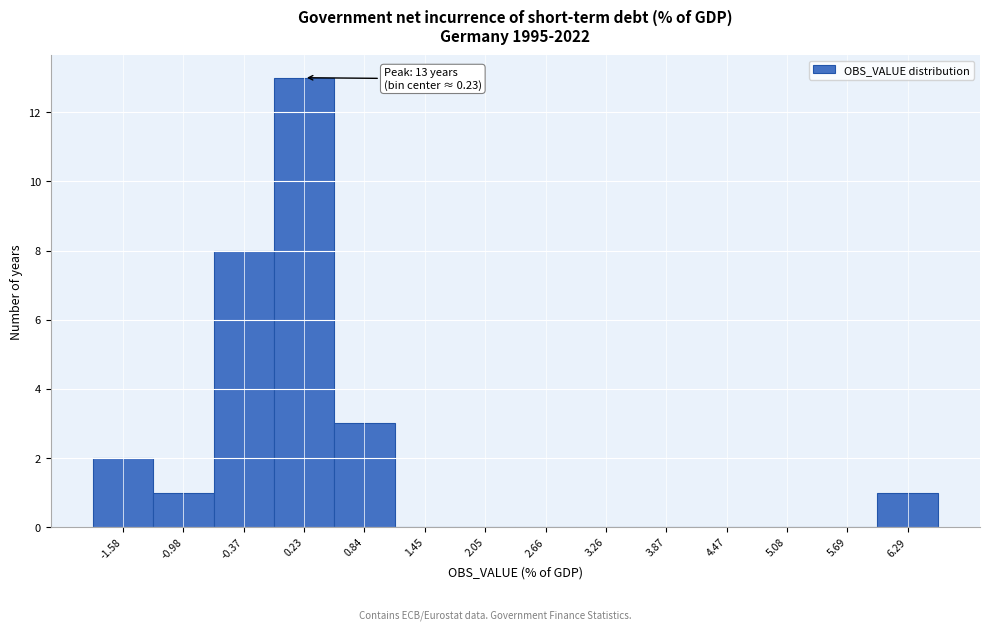

Which range on the x-axis has the tallest bar?

-0.1 to 0.5